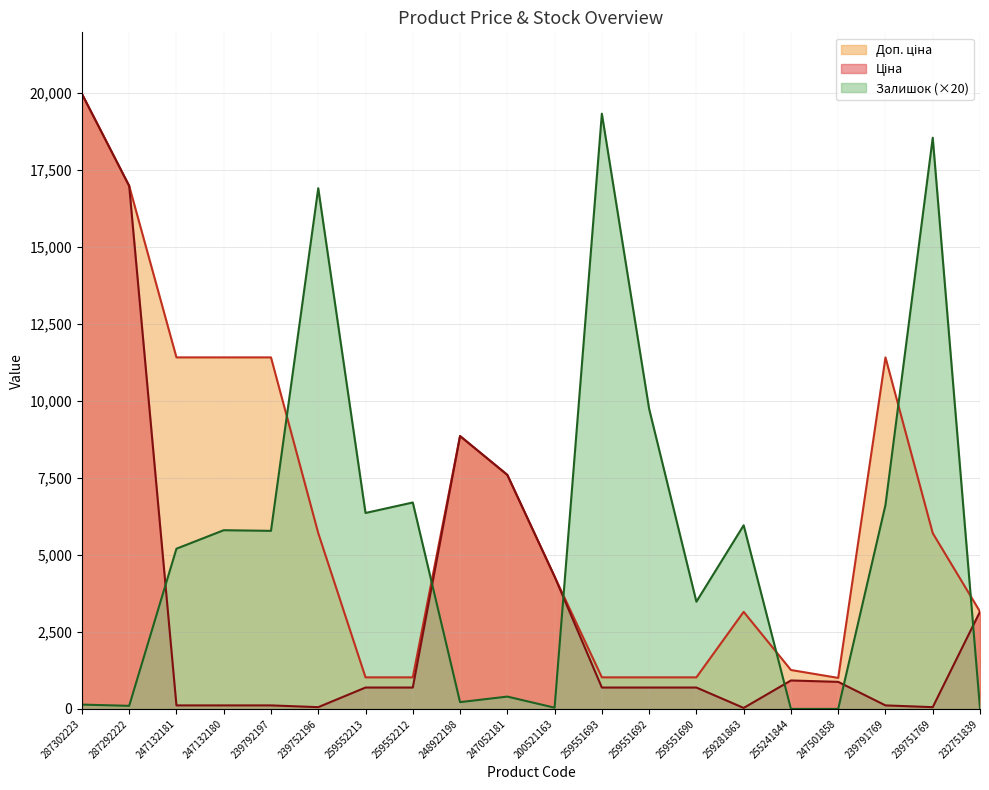

What is the difference between the maximum and second lowest values in the Ціна series?

19907.1